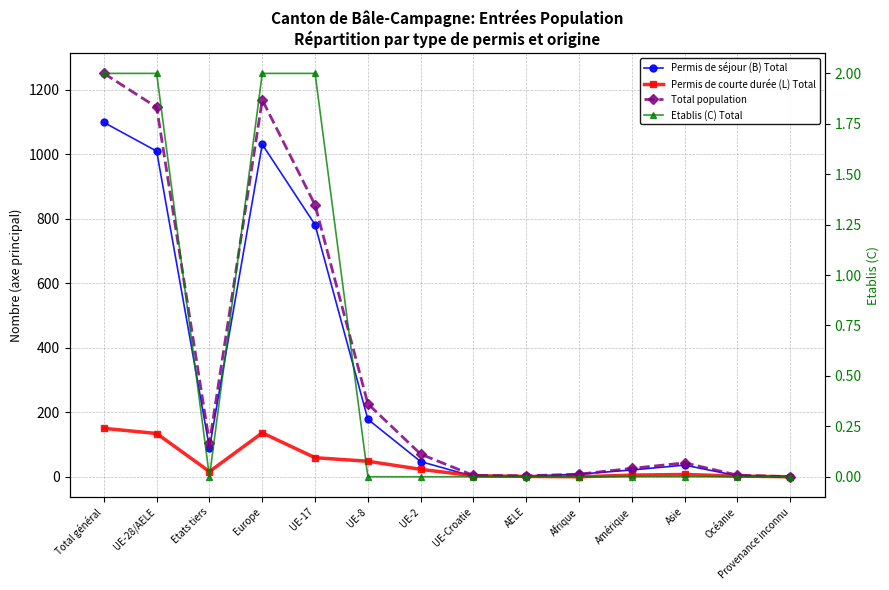

Rank the categories by Permis de courte durée (L) Total value from lowest to highest.

Afrique, Provenance inconnu, AELE, Océanie, UE-Croatie, Amérique, Asie, Etats tiers, UE-2, UE-8, UE-17, UE-28/AELE, Europe, Total général